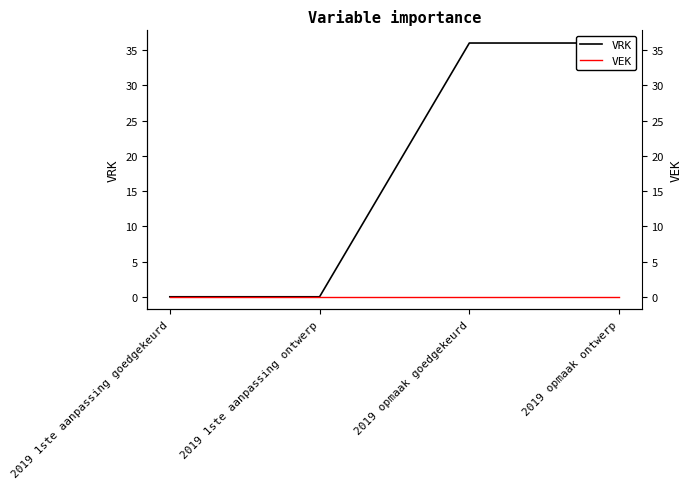

What is the label of the 2nd point from the left?

2019 1ste aanpassing ontwerp